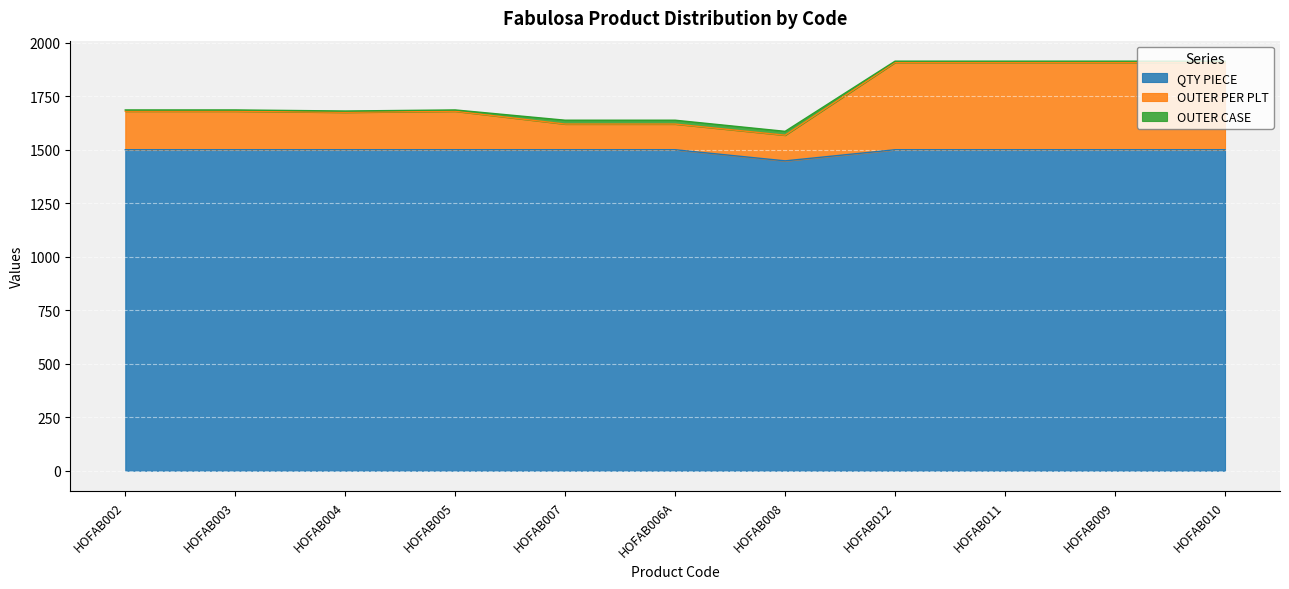

True or false: OUTER PER PLT and QTY PIECE cross at least once.

False